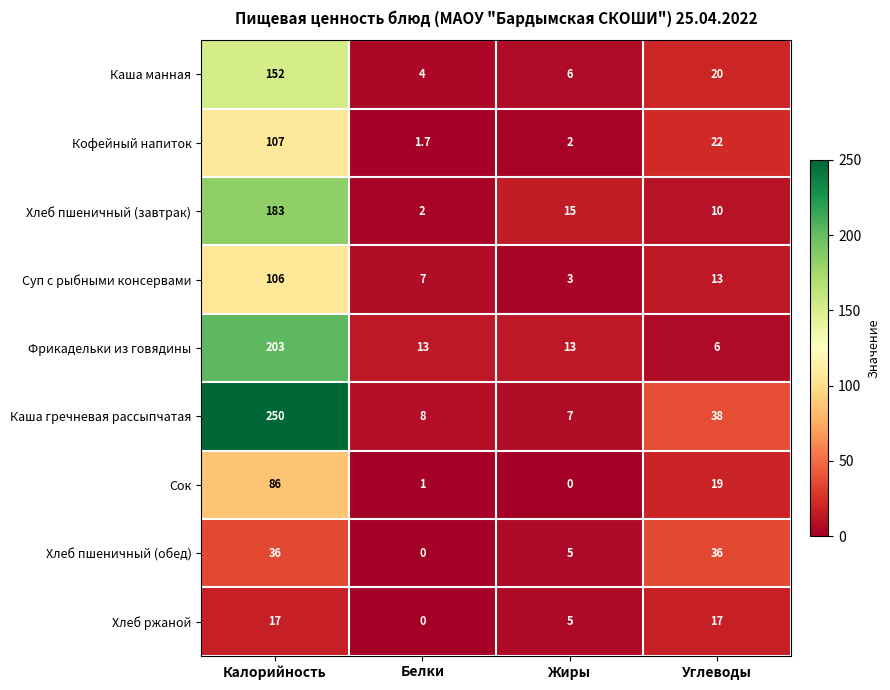

Which series has the largest total across all categories?

Каша гречневая рассыпчатая